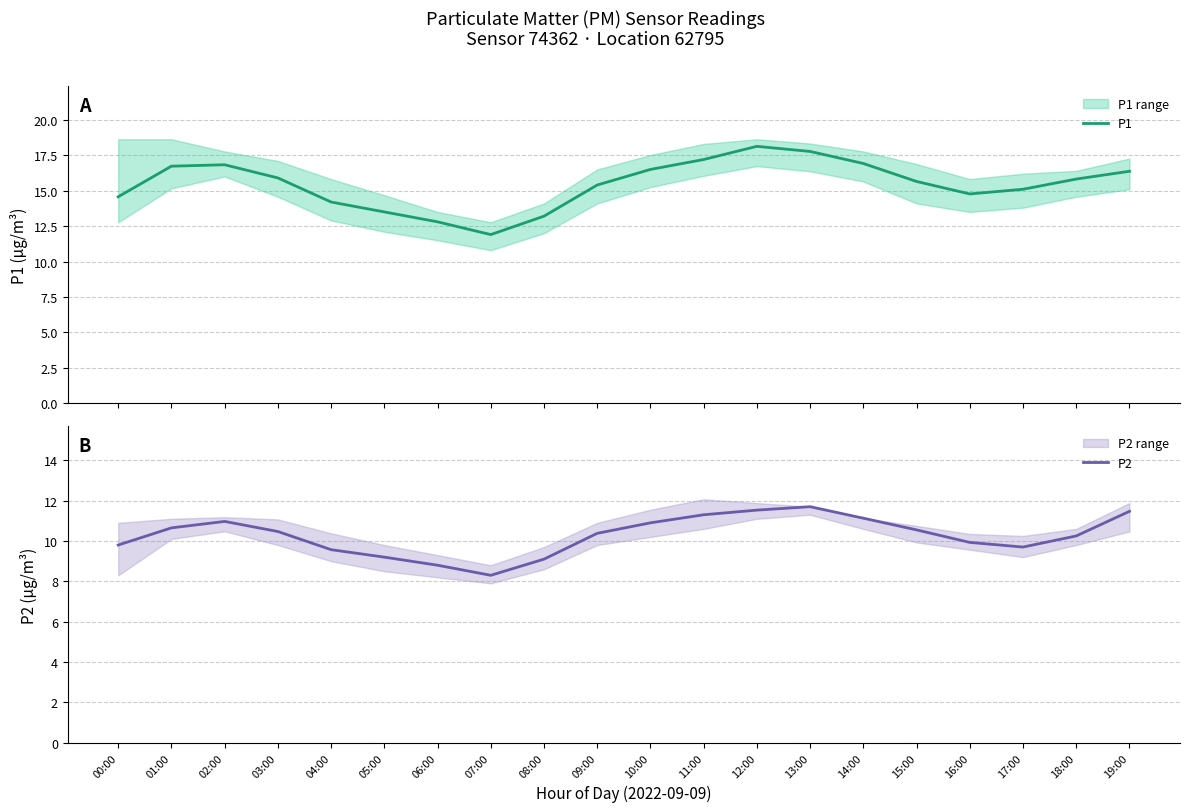

The P2 series shows 18.0 at 14:00. True or false?

False